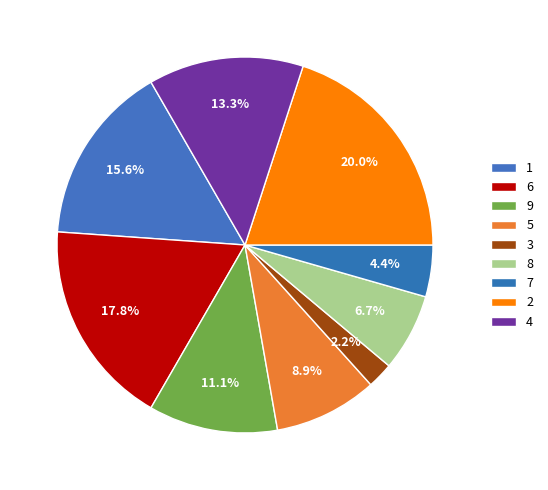

Rank the categories by value from highest to lowest.

2, 6, 1, 4, 9, 5, 8, 7, 3